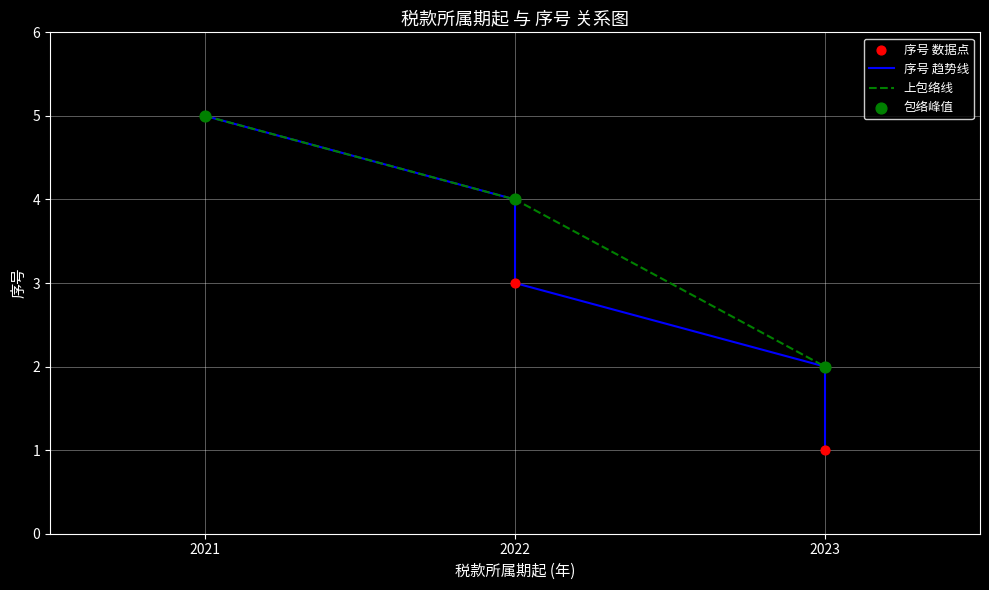

Rank the categories by 上包络线 value from lowest to highest.

2023, 2022, 2021